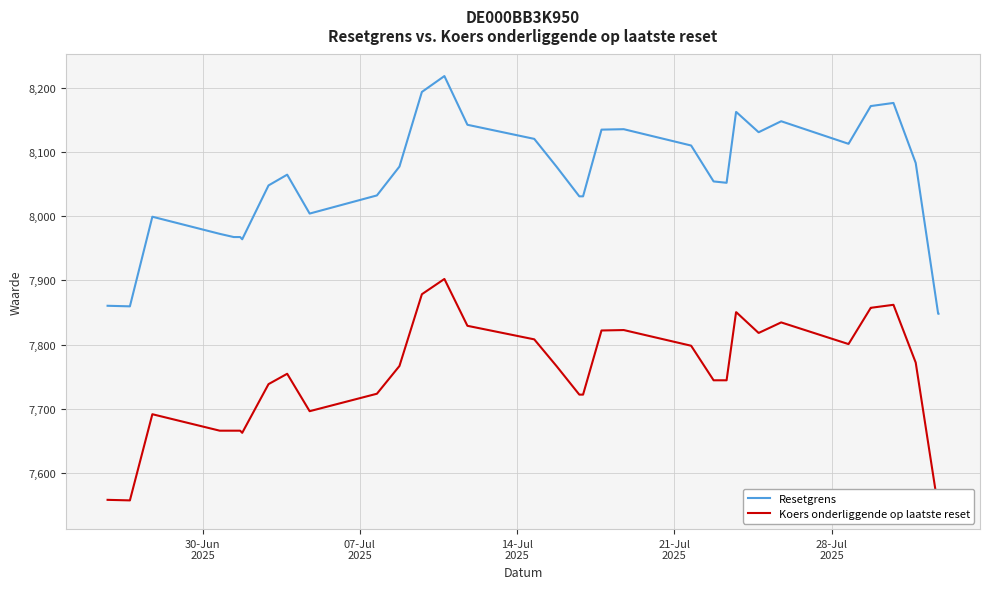

Reading left to right, list all the values displayed in this chart.

Resetgrens: 7860.5	7859.6	7999.2	7972.5	7967.5	7967.5	7967.5	7964.1	8048.0	8064.7	8004.1	8032.4	8077.4	8193.6	8218.3	8142.5	8120.5	8076.9	8031.0	8031.0	8134.9	8135.6	8110.1	8054.2	8052.1	8162.3	8162.3	8131.0	8131.0	8148.0	8112.9	8112.9	8171.7	8171.7	8176.4	8176.4	8082.8	7848.0	7848.0
Koers onderliggende op laatste reset: 7558.2	7557.3	7691.6	7665.9	7665.9	7665.9	7665.9	7662.6	7738.4	7754.6	7696.3	7723.5	7766.7	7878.5	7902.2	7829.3	7808.2	7766.2	7722.1	7722.1	7822.0	7822.7	7798.2	7744.4	7744.4	7850.4	7850.4	7818.3	7818.3	7834.6	7800.9	7800.9	7857.4	7857.4	7862.0	7862.0	7772.0	7546.2	7546.2